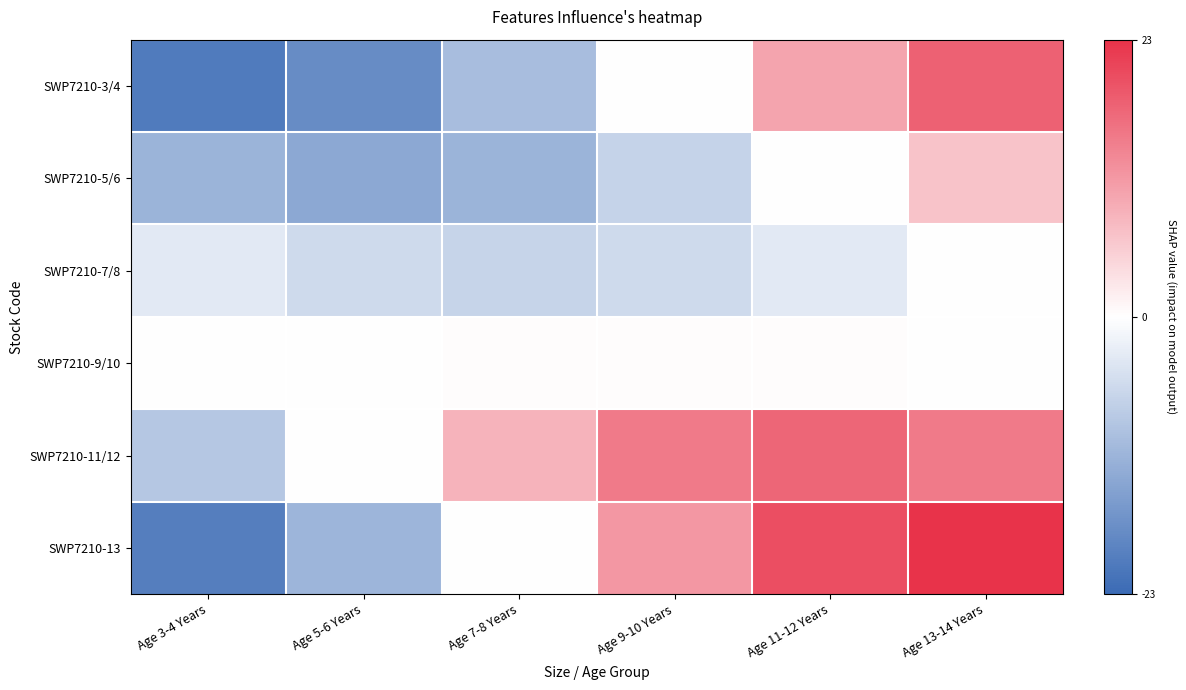

Which series has the largest total across all categories?

SWP7210-11/12